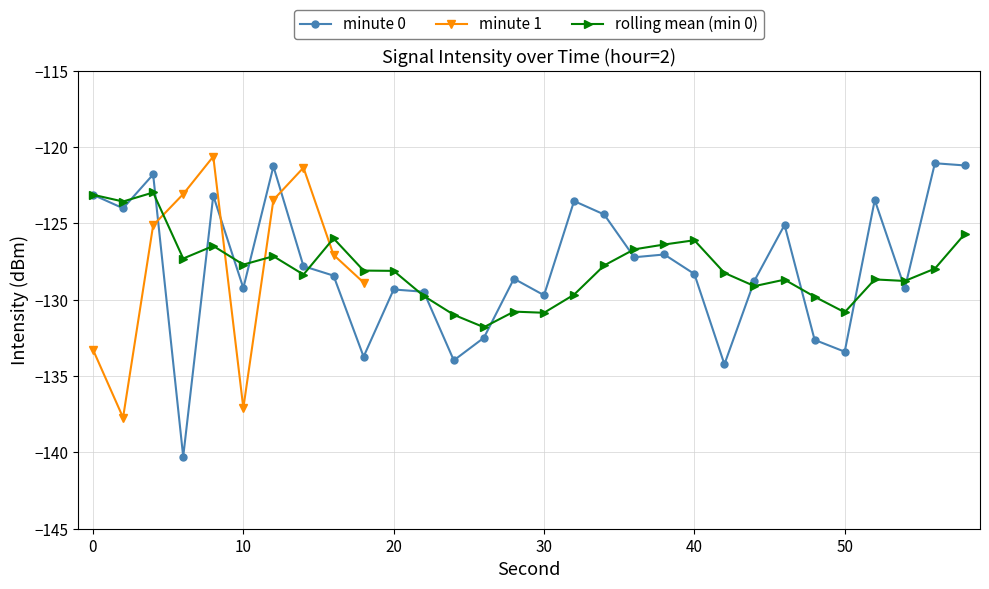

The rolling mean (min 0) series shows -128.1 at 20. True or false?

True